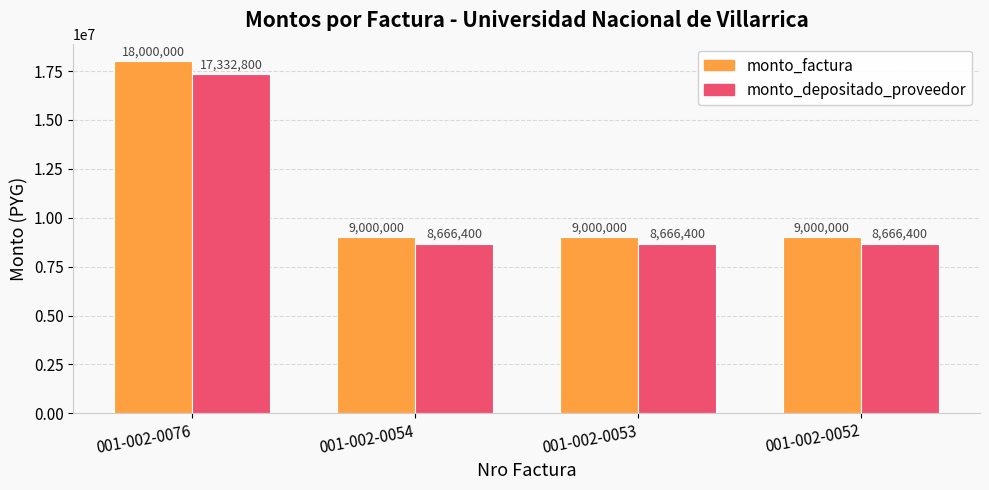

Which category has the highest value in the monto_factura series?

001-002-0076